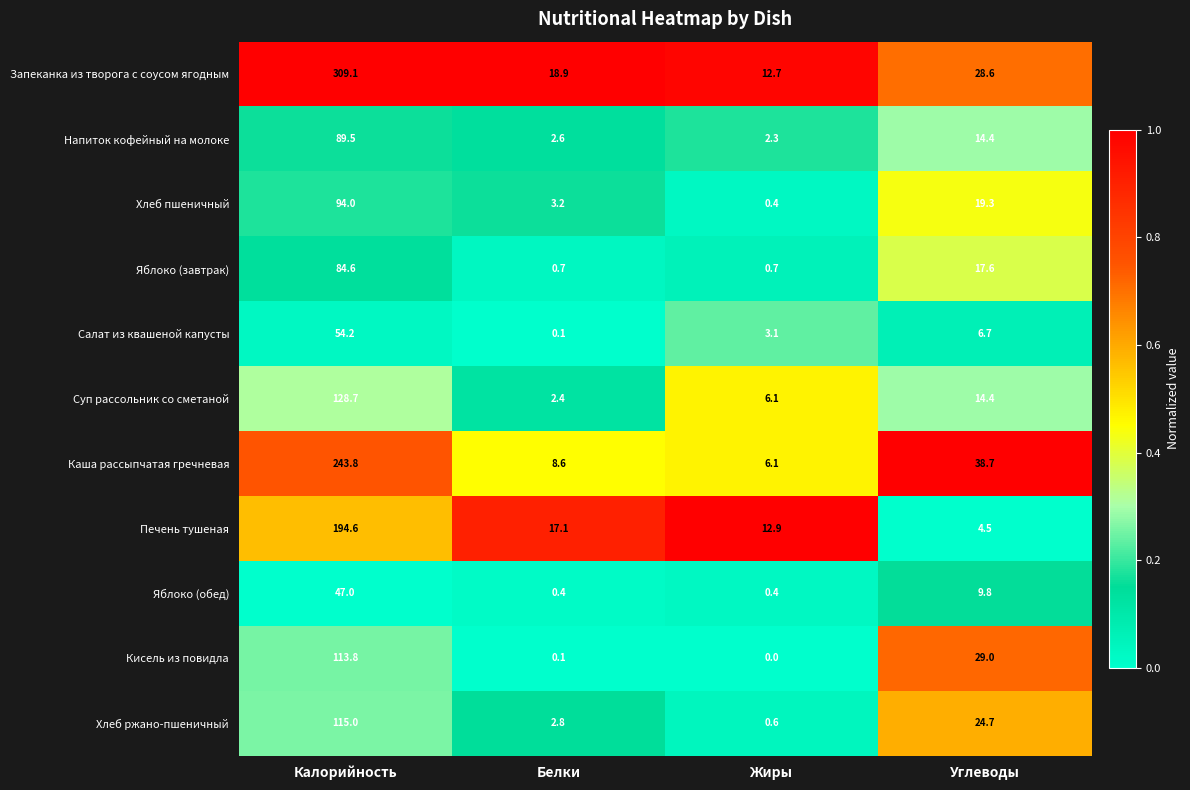

Which series has the largest range (max minus min)?

Запеканка из творога с соусом ягодным